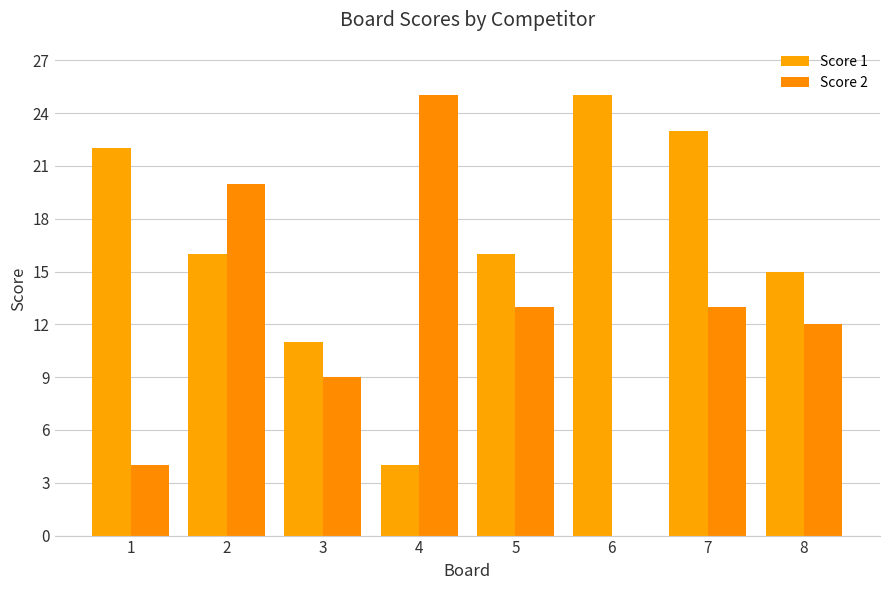

At which label is Score 2 closest to 12?

8